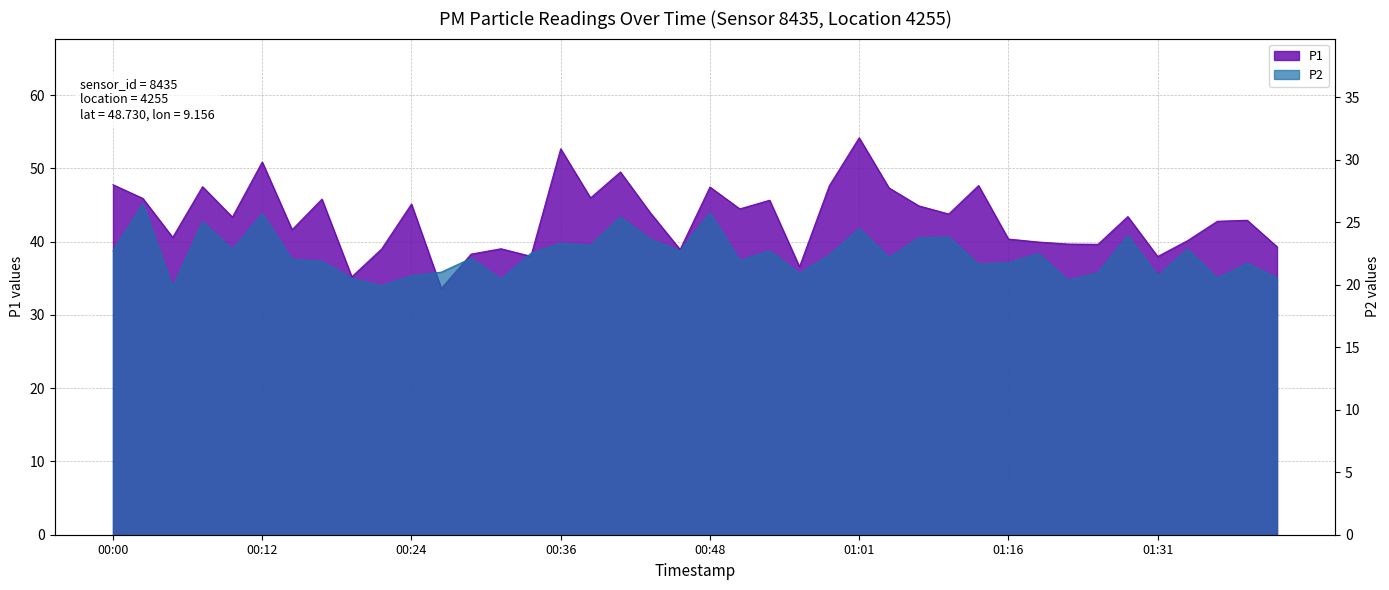

What is the difference between the P1 values at 01:13 and 00:26?

14.0